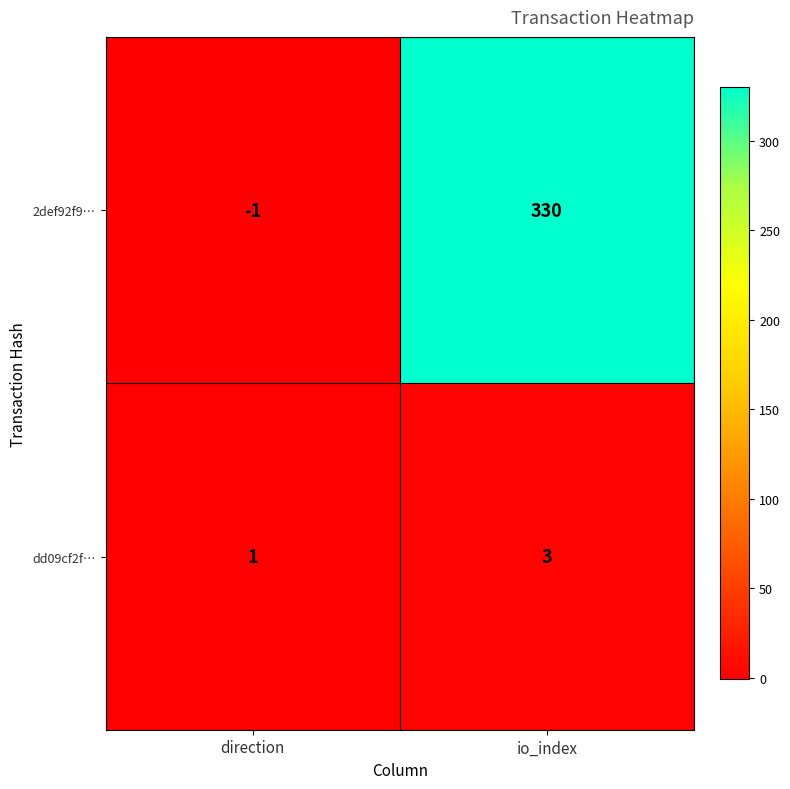

Which series changed the most between direction and io_index?

2def92f9…